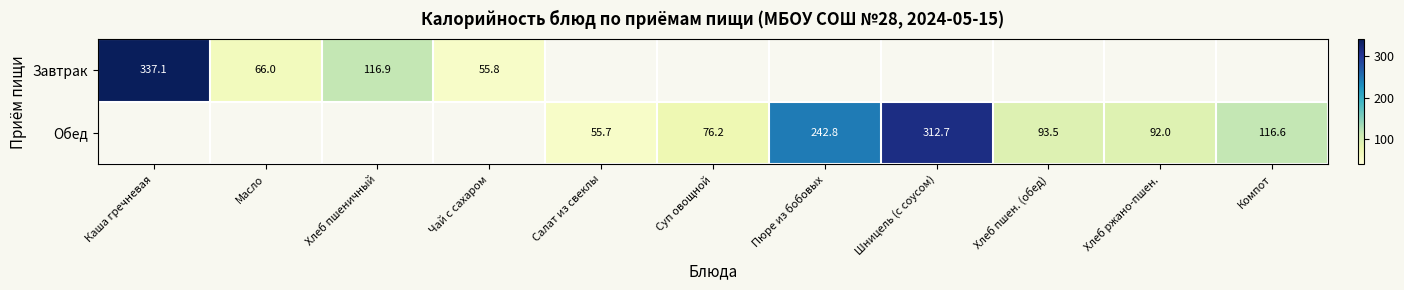

Is it true that Обед equals 116.6 at Компот?

True